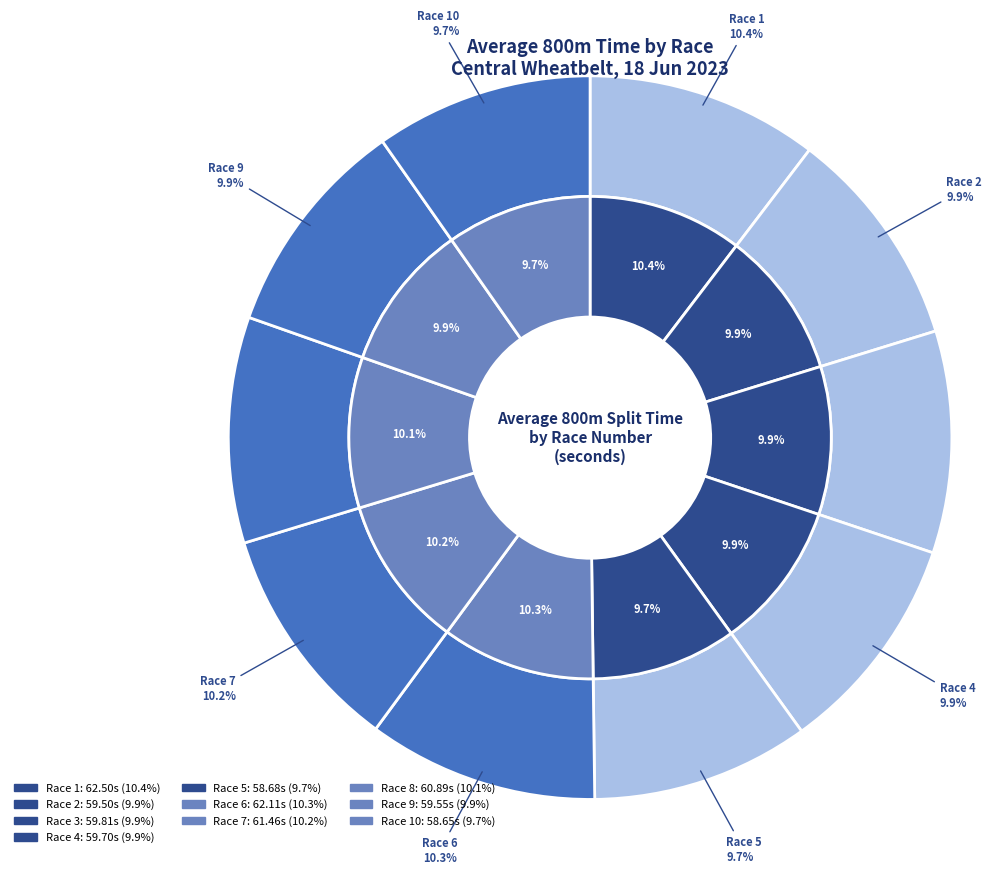

Is there a majority slice in this chart?

No